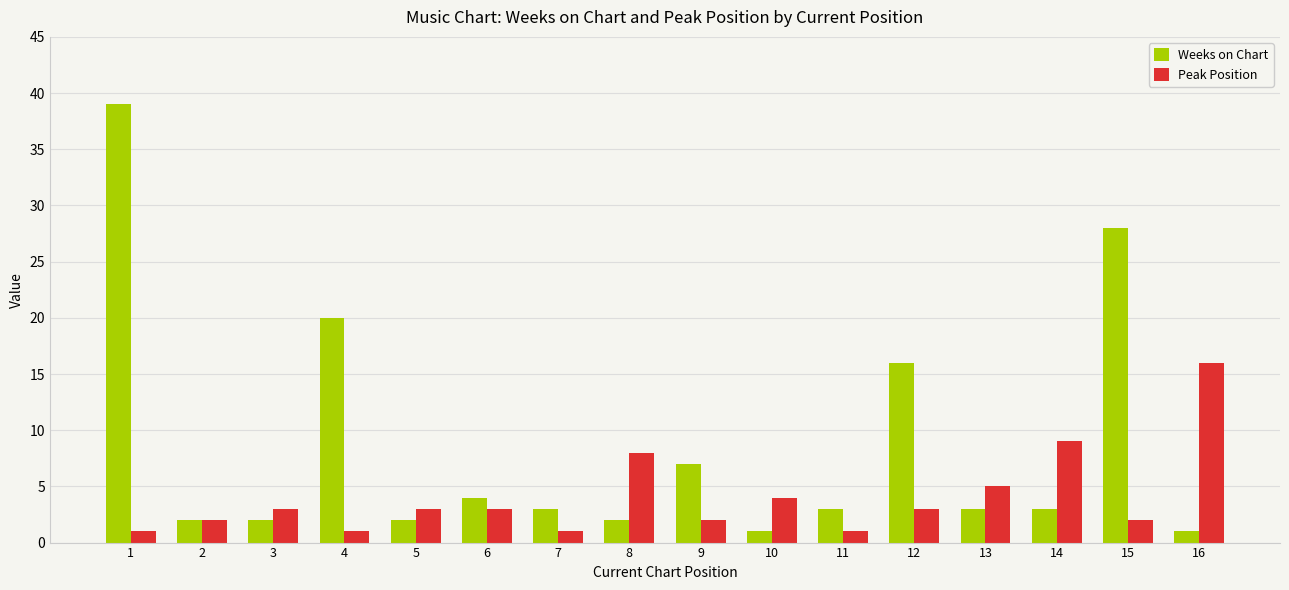

Is it true that Peak Position equals 1 at 4?

True